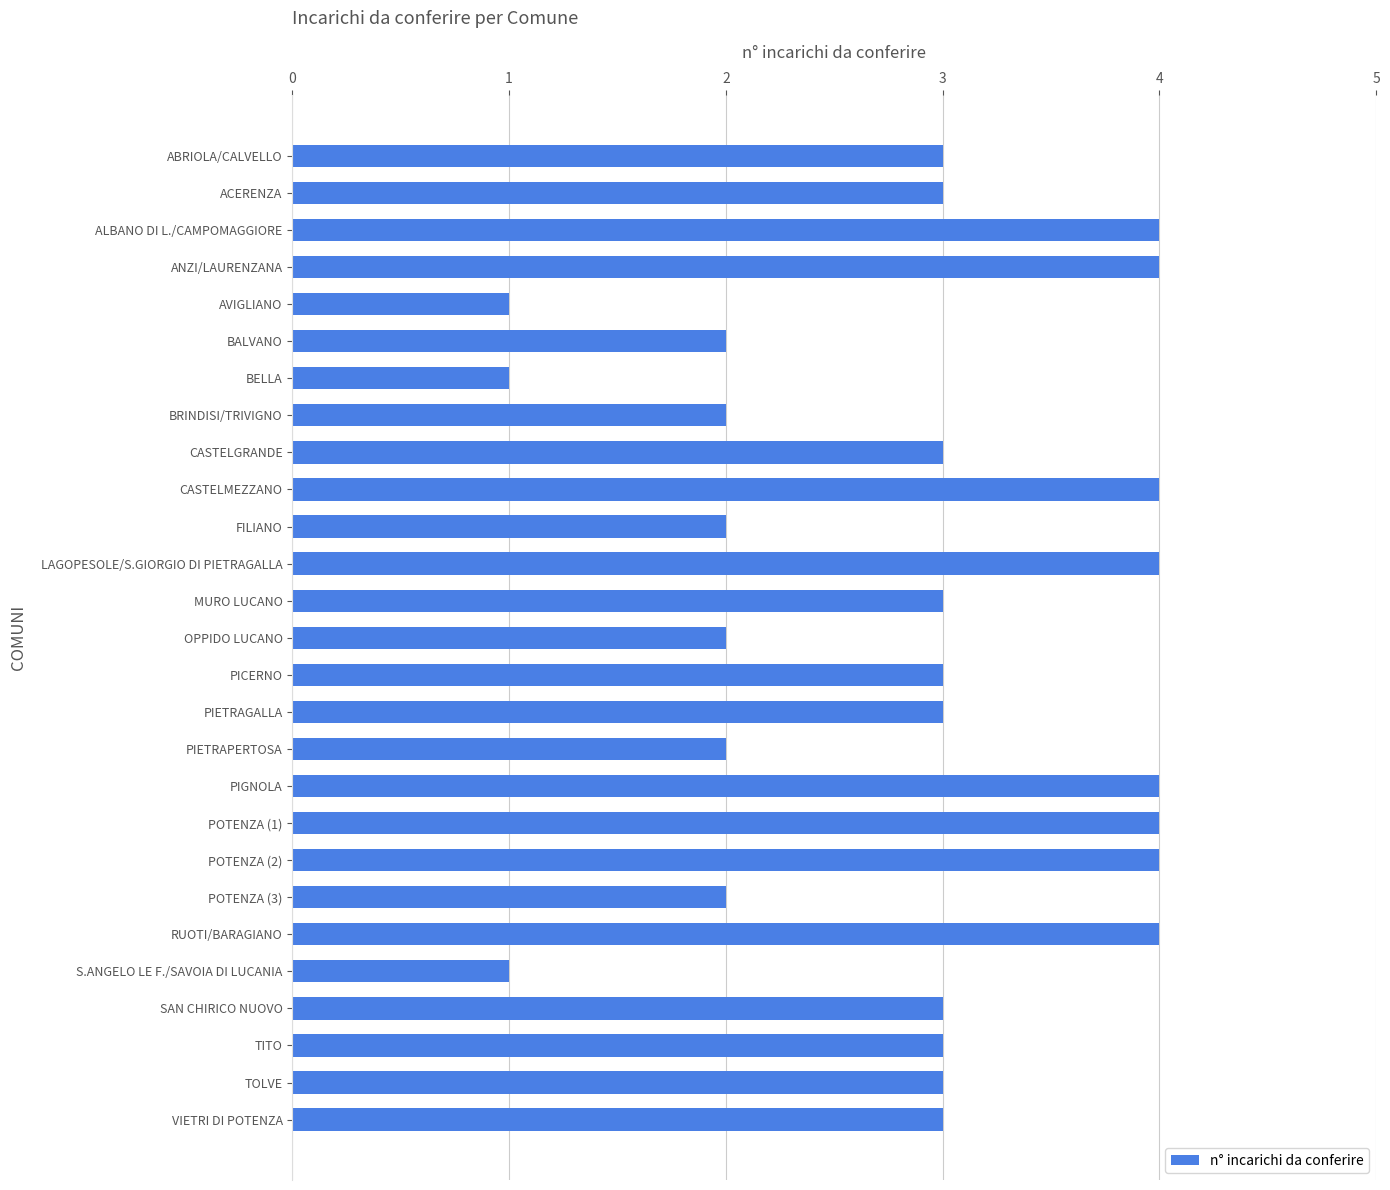

How many series are shown in this chart?

1